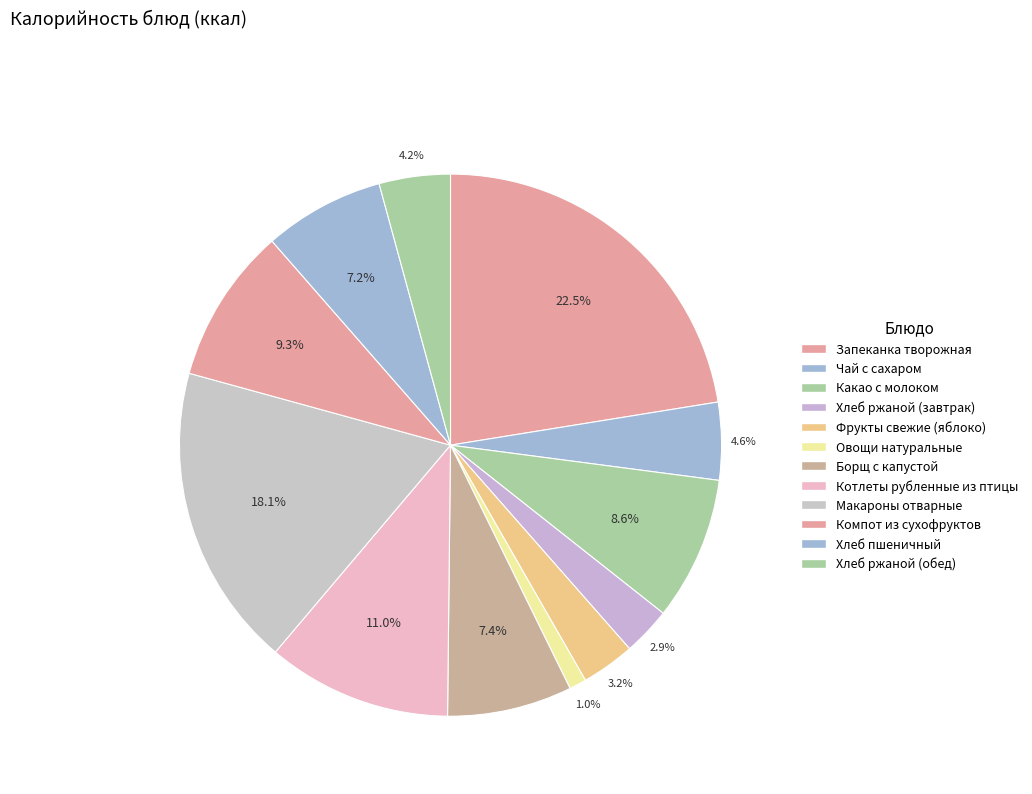

Does Чай с сахаром account for over 50% of the chart?

No